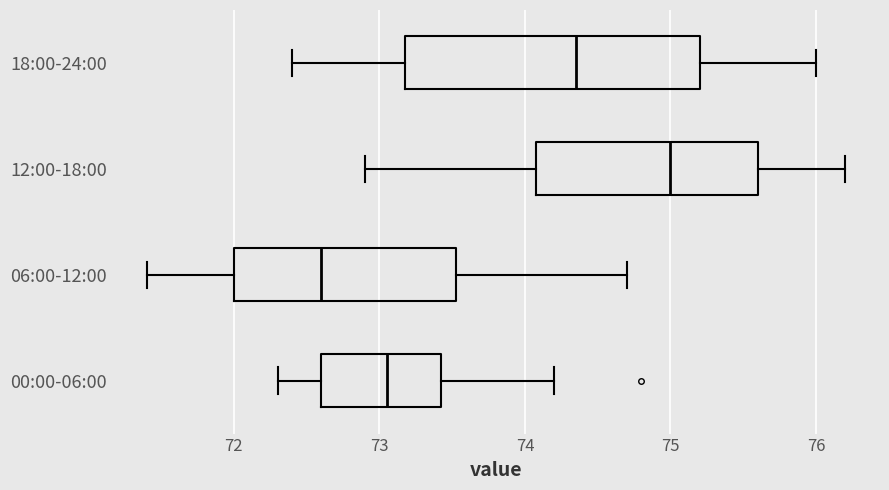

Which box has the furthest to the left median line?

06:00-12:00